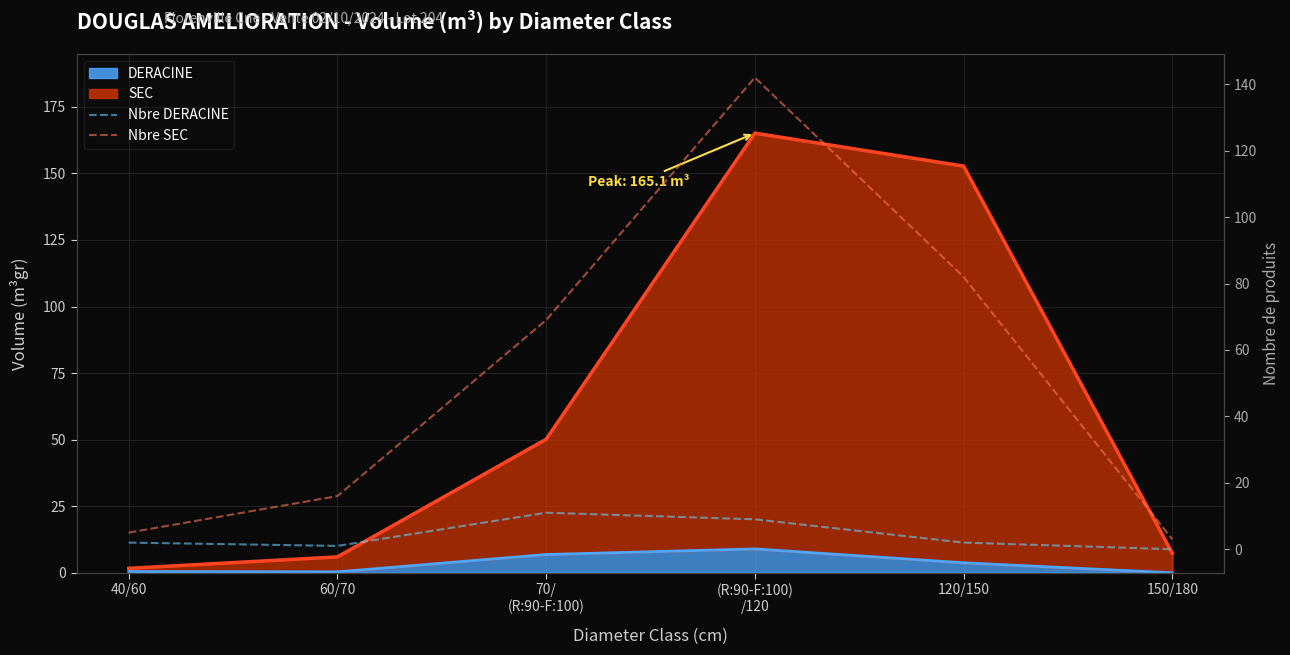

Does the chart display data point markers on the line(s)?

No